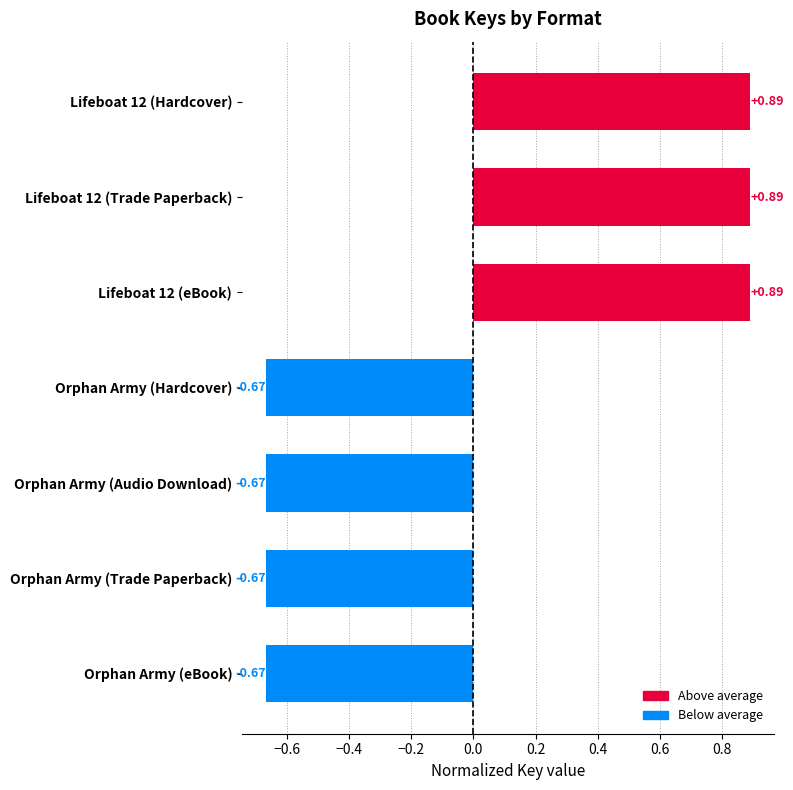

What is the change in value from Lifeboat 12 (eBook) to Orphan Army (Trade Paperback)?

-1.6